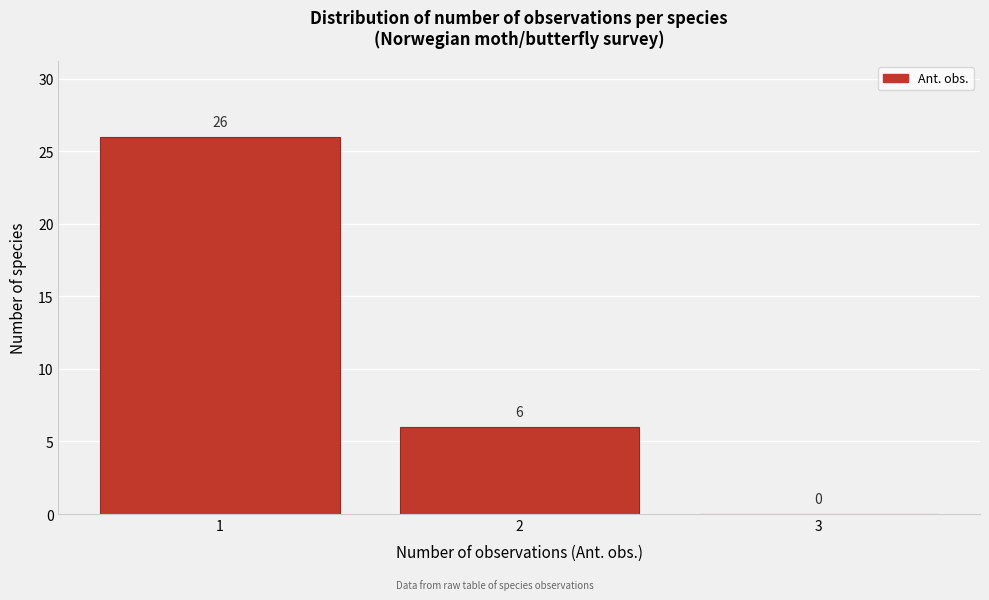

What is the height of the bar covering 1.5 to 2.5 on the x-axis?

6